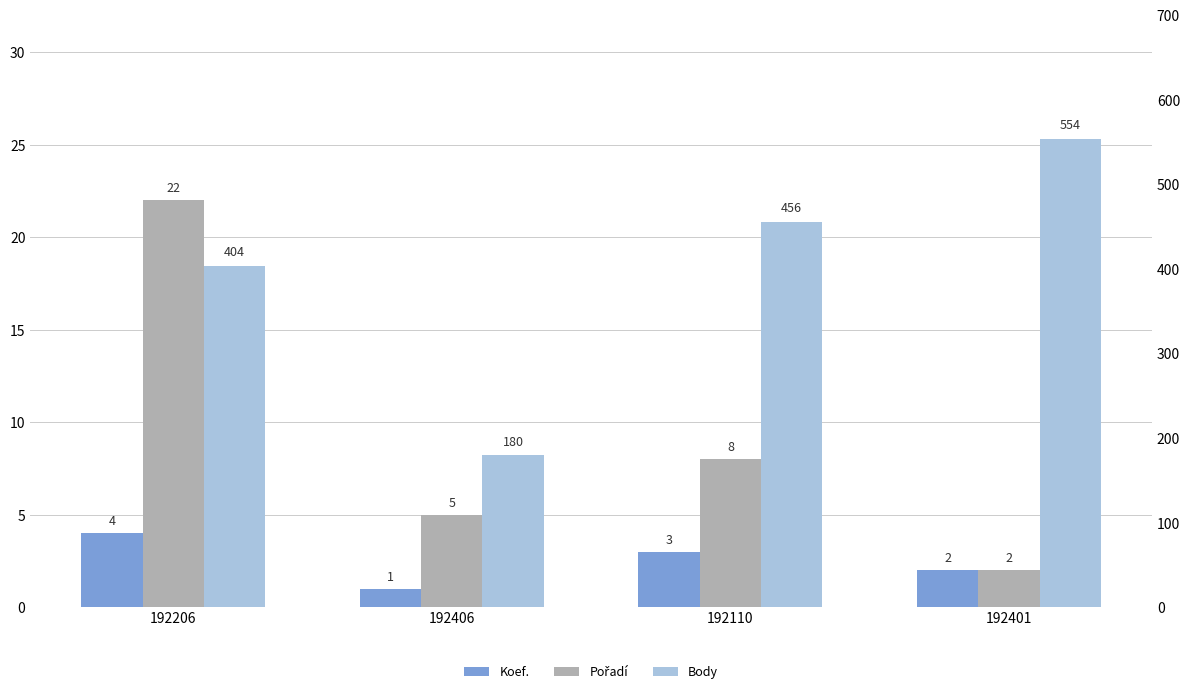

What is the total value across all series at 192110?

467